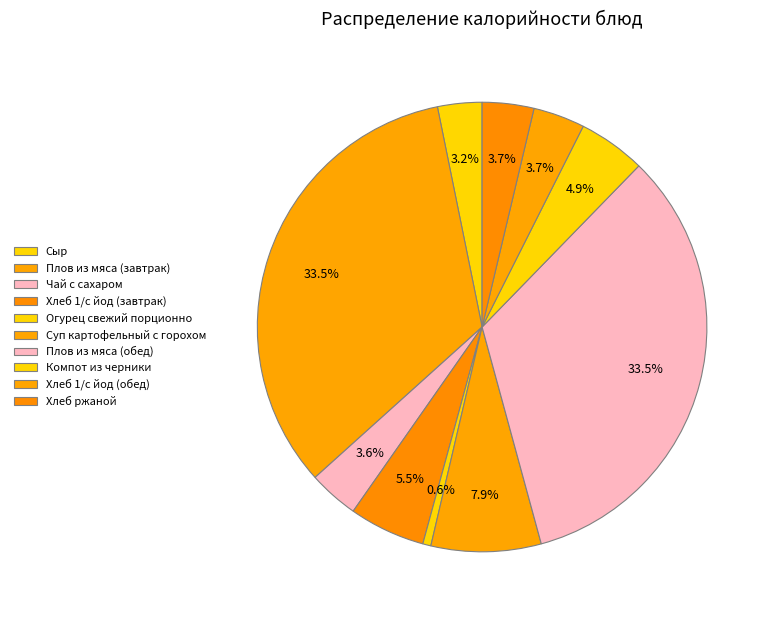

Is it true that Огурец свежий порционно is 10% of the pie?

False